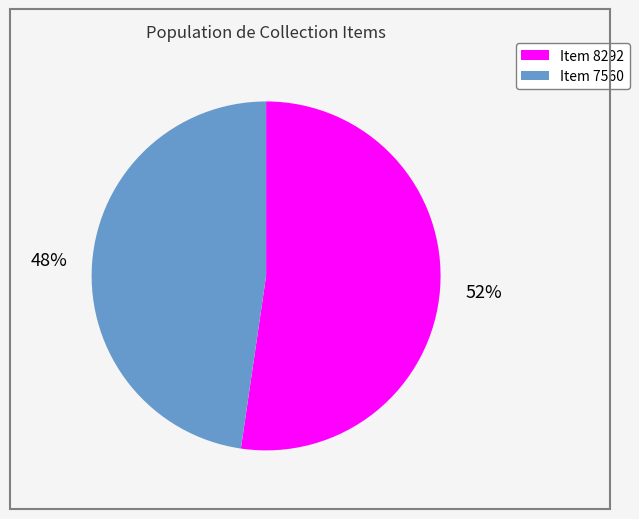

To the nearest percent, what portion does Item 7560 represent?

48%